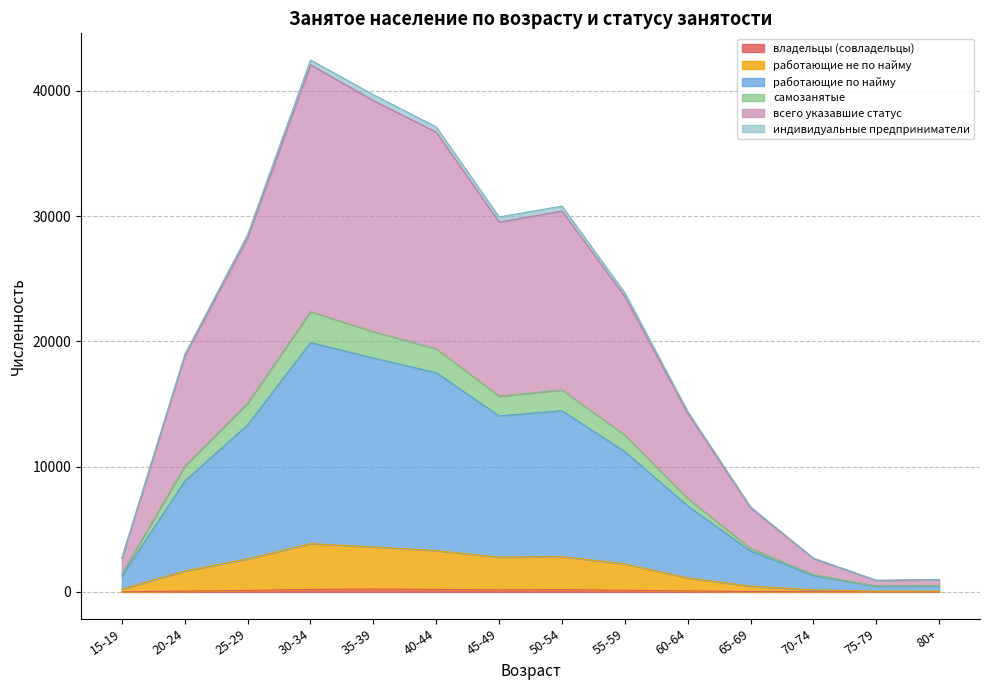

At how many categories does at least one series exceed 31001?

3